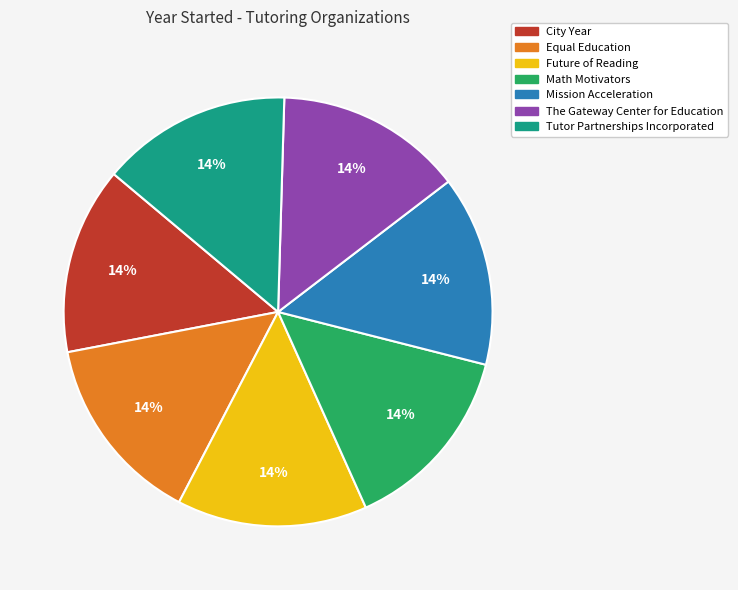

Is there any slice that represents more than half of the pie?

No